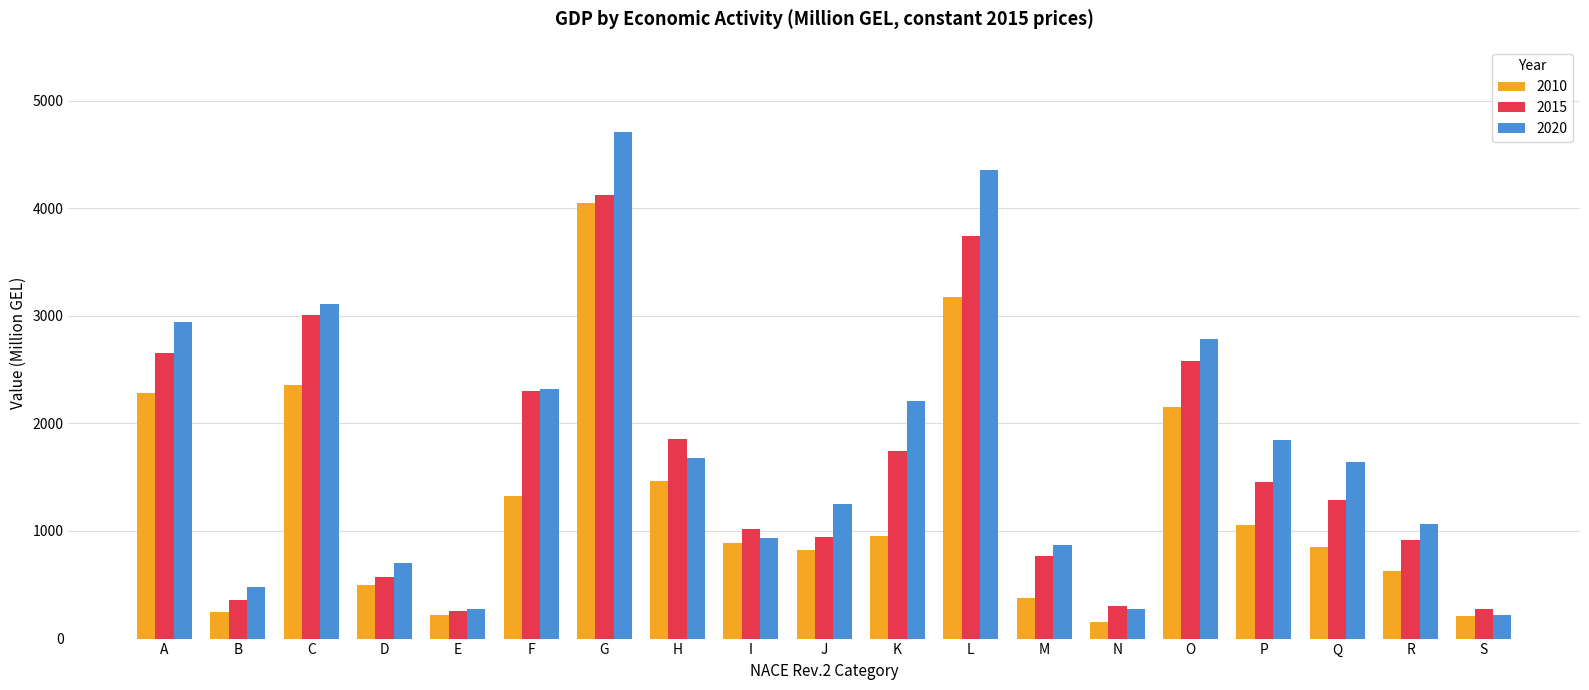

Is the value of 2015 at K greater than the value of 2020 at J?

Yes